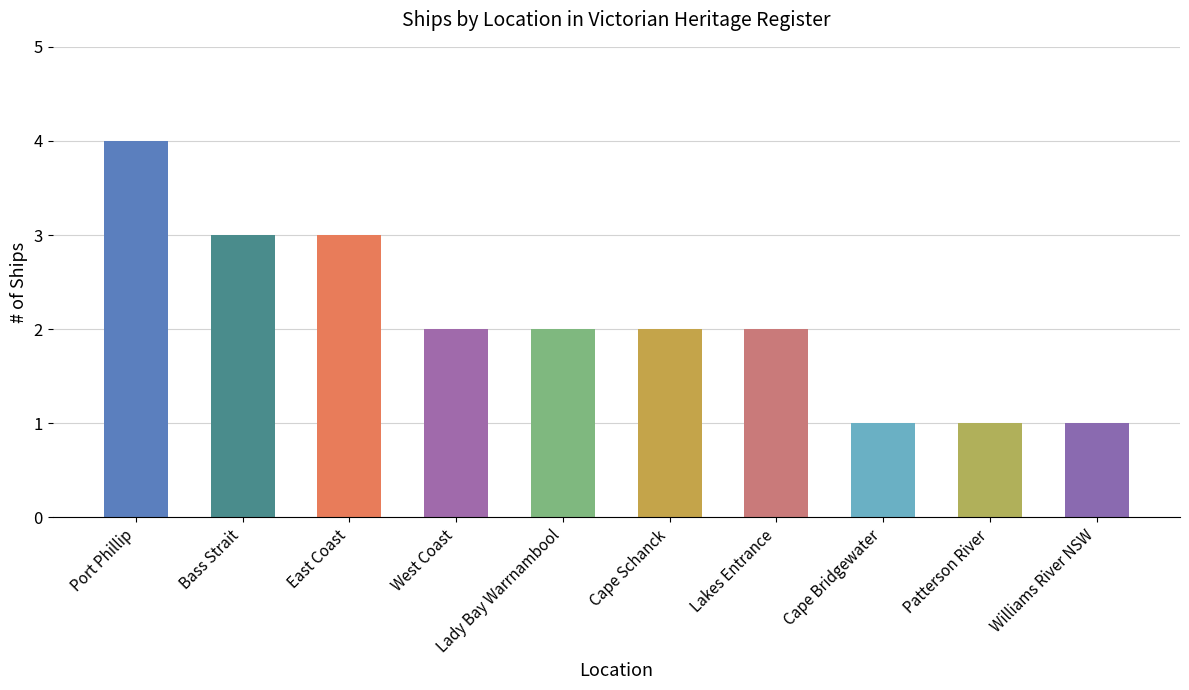

Are the bars horizontal?

No